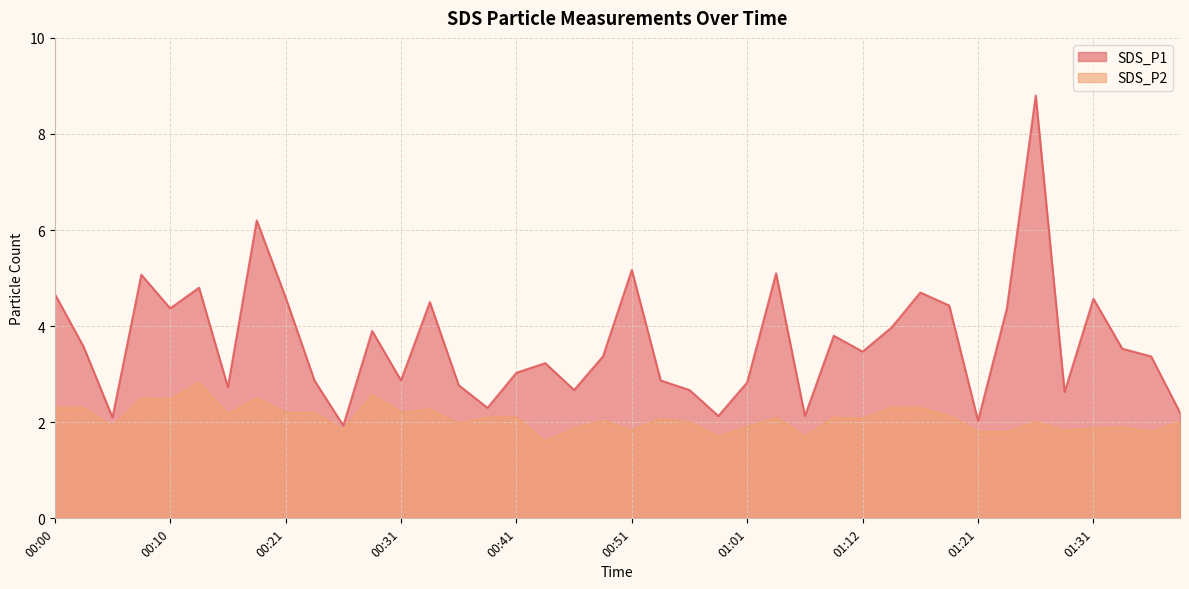

True or false: SDS_P2 has a value of 2.1 at 01:04.

True